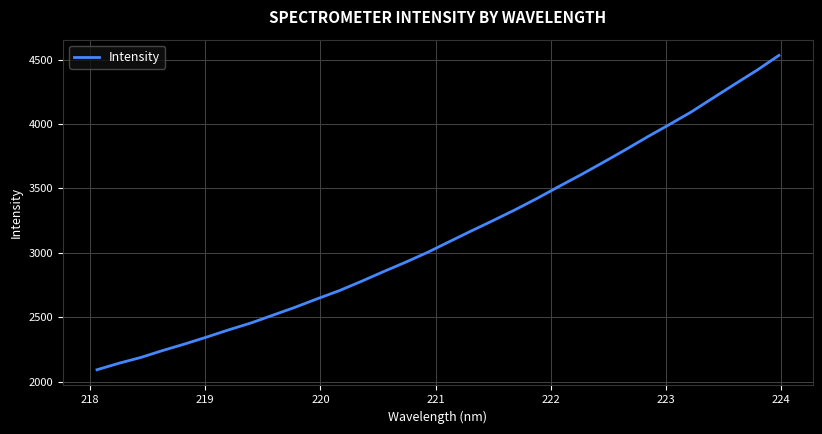

What is the difference between the maximum and minimum values?

2442.8